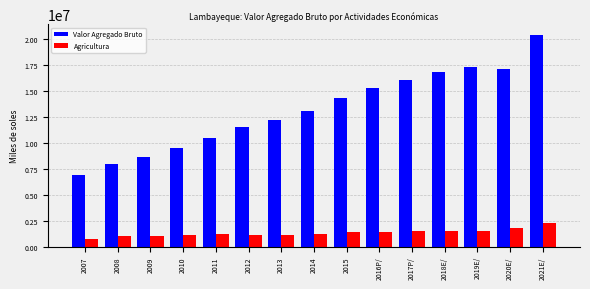

What is the approximate value of Agricultura at 2008?

984032